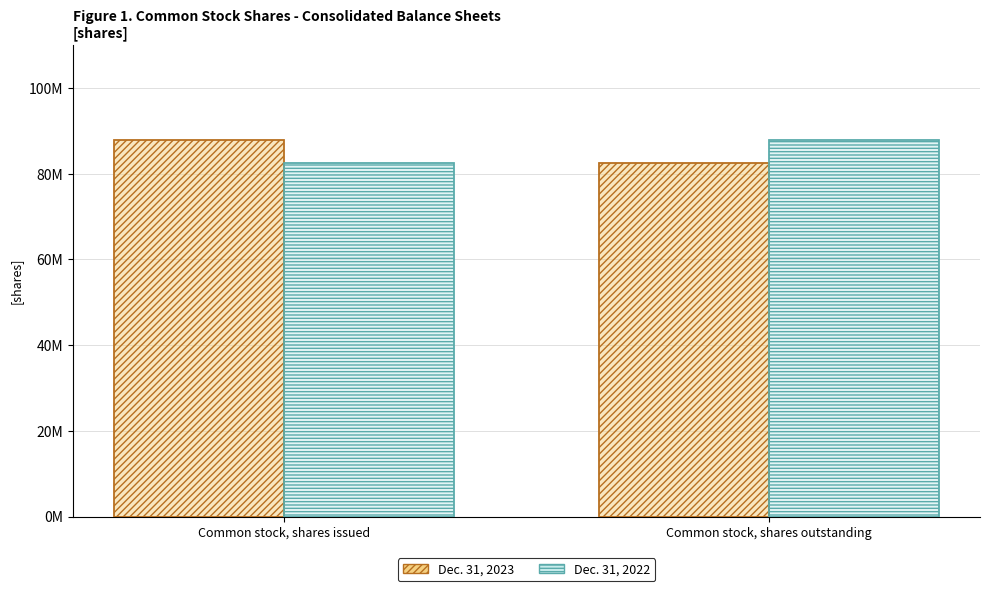

Which series changed the most between Common stock, shares issued and Common stock, shares outstanding?

Dec. 31, 2023